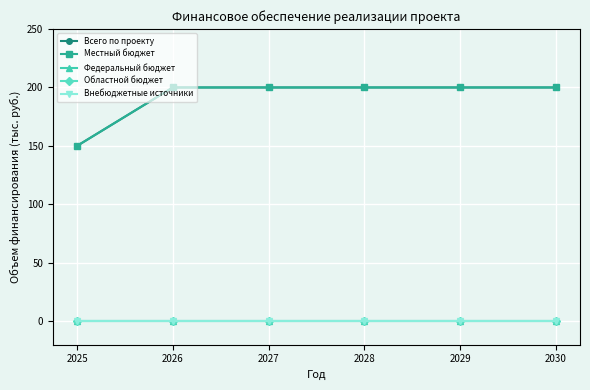

Does the chart have visible grid lines?

Yes